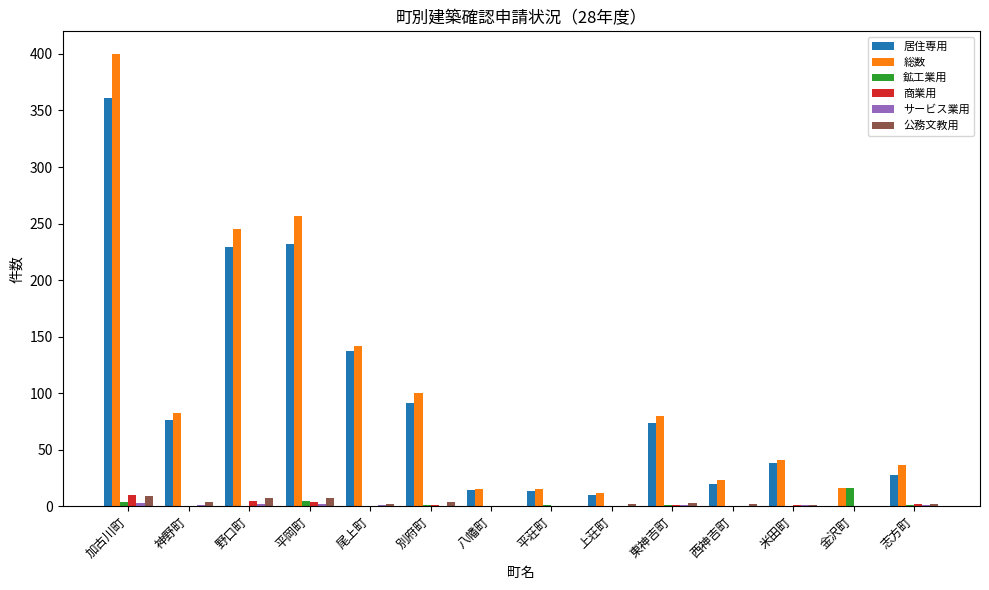

How many categories are shown in the chart?

14